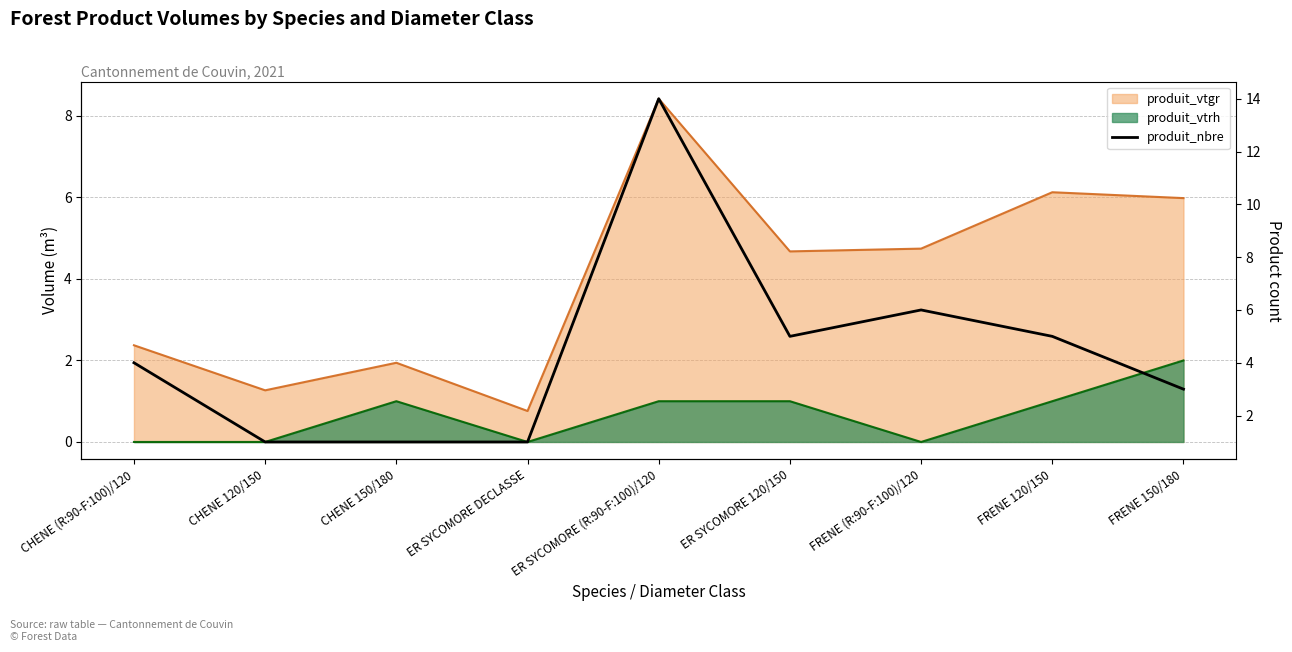

At which label does the data first exceed 4?

ER SYCOMORE (R:90-F:100)/120